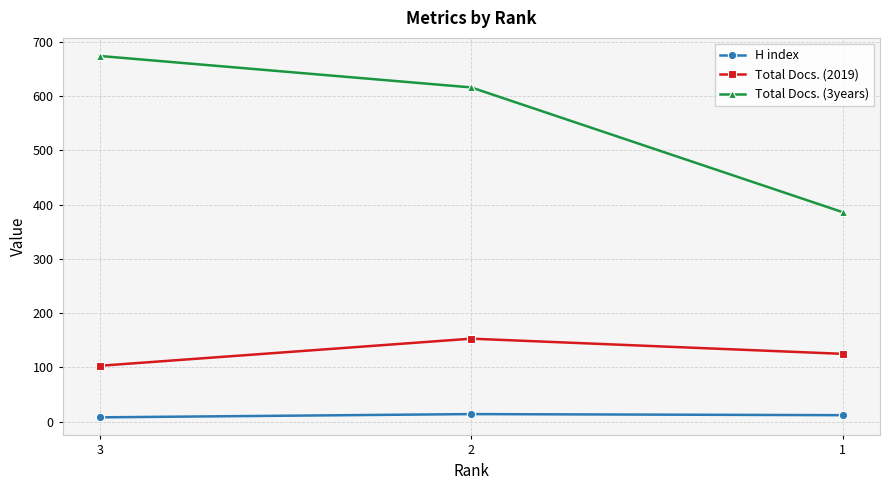

What is the value of the Total Docs. (3years) point at the 1st from the left?

674